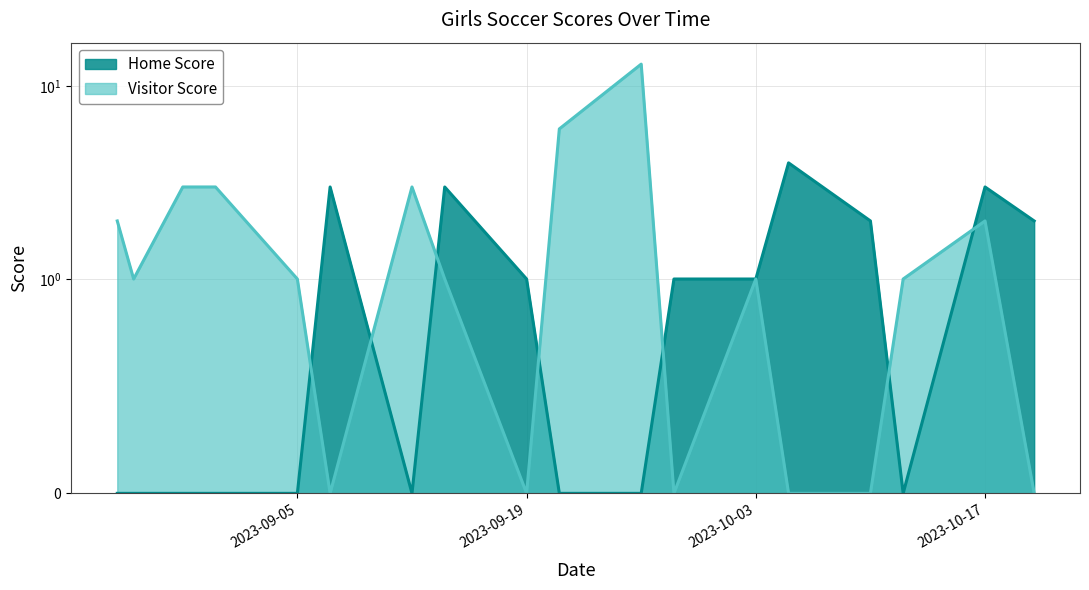

Where is the first local minimum for Home Score?

2023-09-12